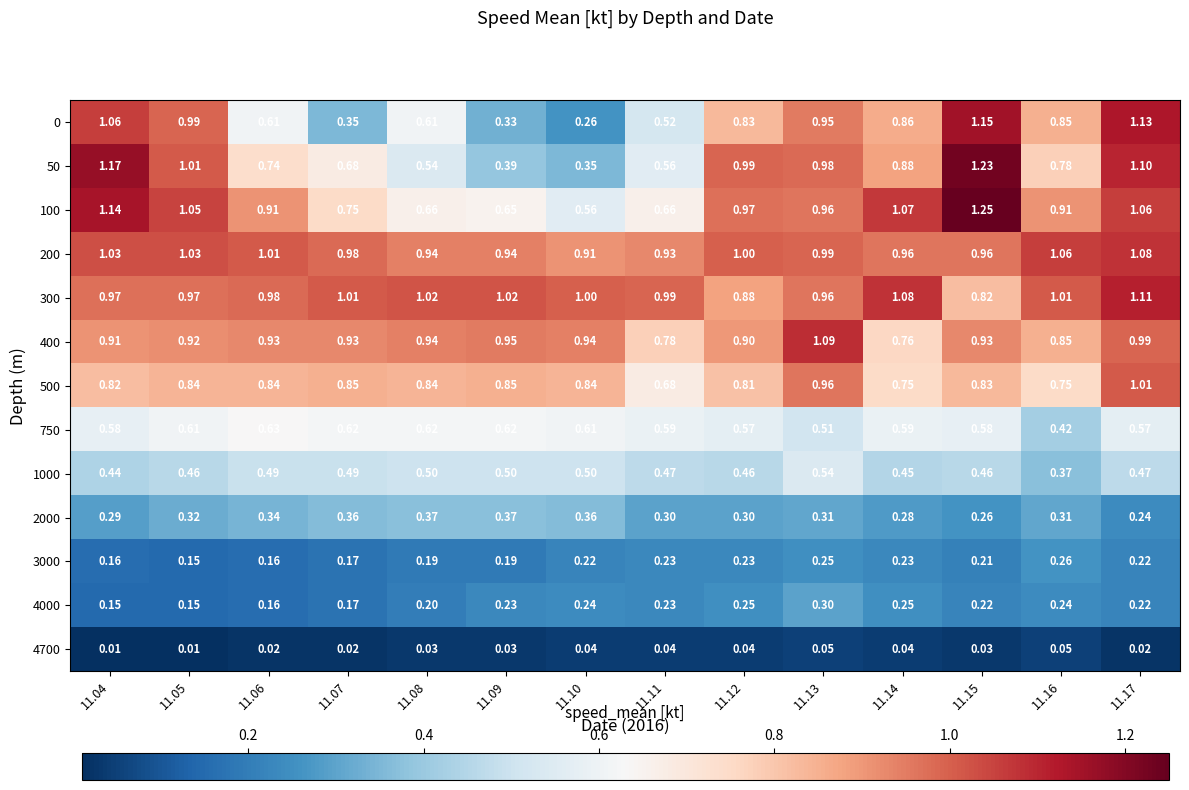

What is the difference between the highest and lowest values at 11.10?

1.0